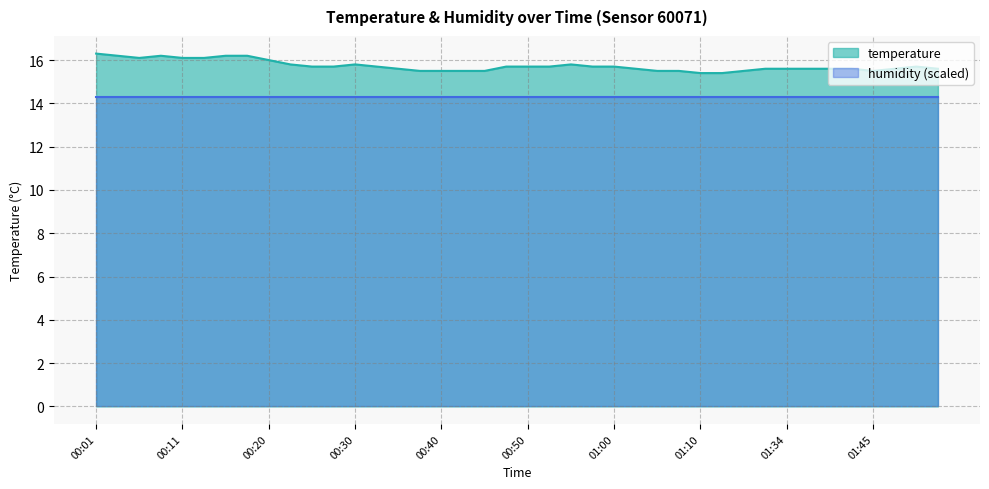

Count the number of data series in this chart.

2